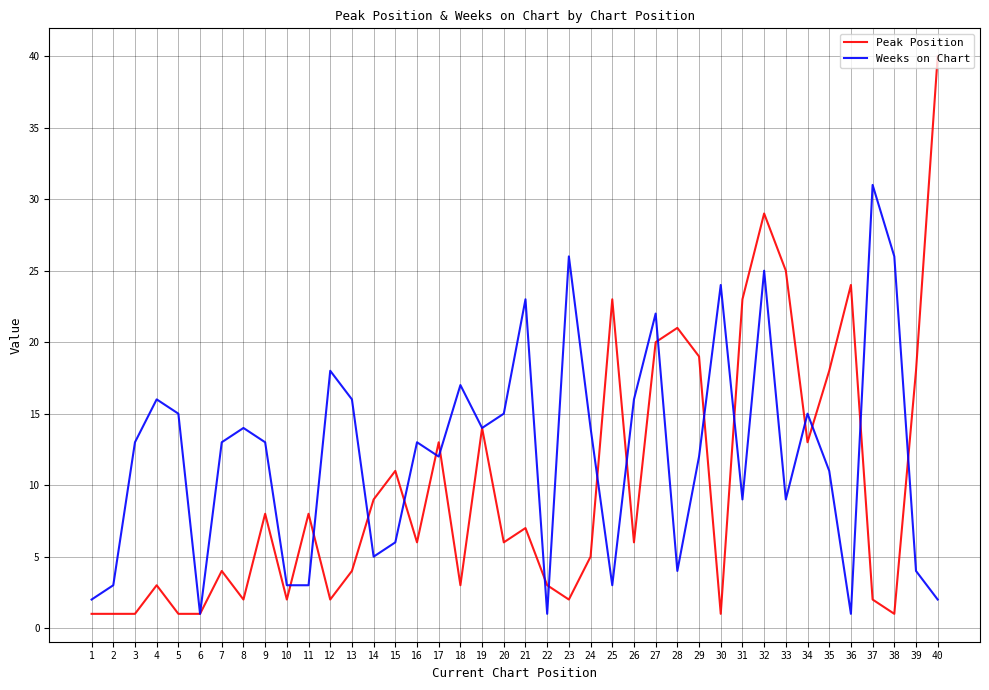

Which series has the widest spread of values?

Peak Position